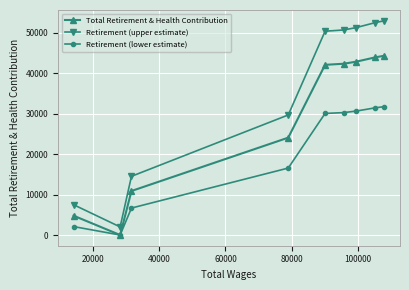

Rank the series by their maximum value, from highest to lowest.

Retirement (upper estimate), Total Retirement & Health Contribution, Retirement (lower estimate)